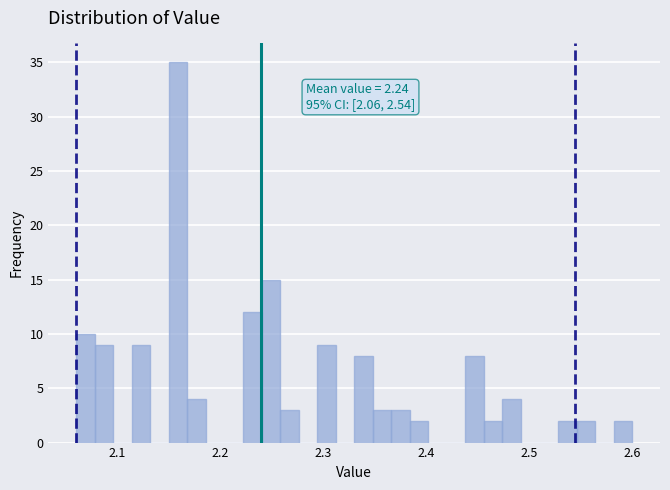

Around what value on the x-axis is the tallest bar? Give the approximate position of its centre, as read against the axis.

2.16